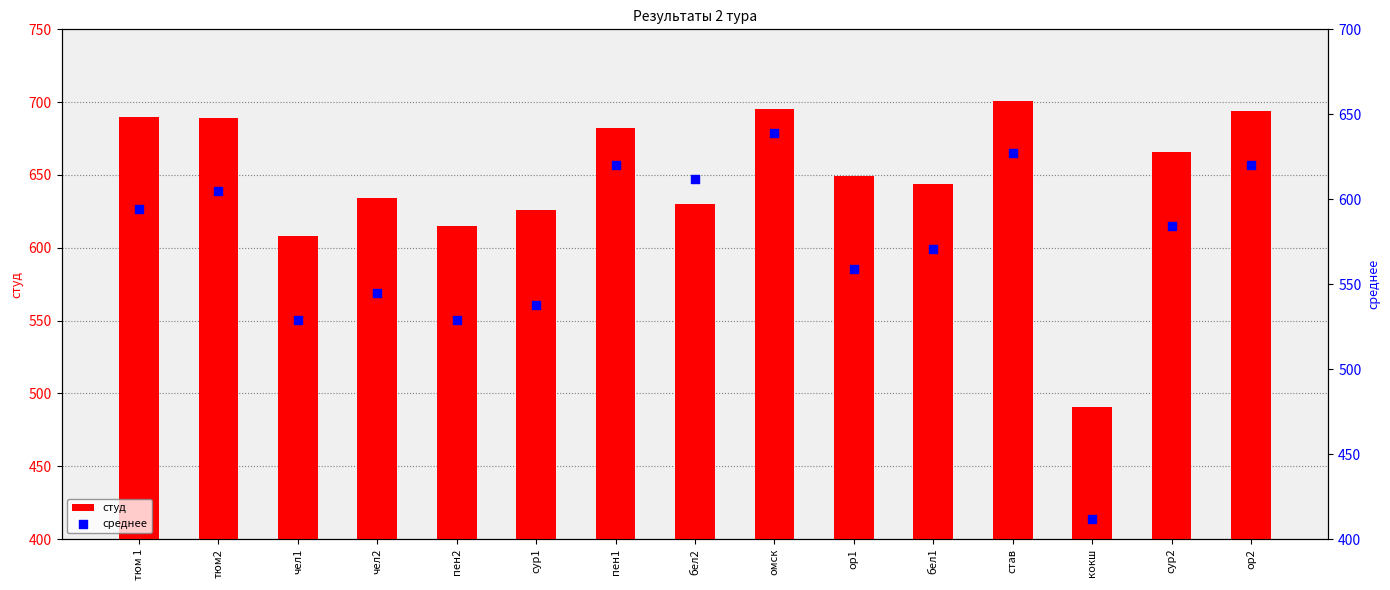

Is the value of студ at бел1 greater than the value of среднее at пен1?

Yes